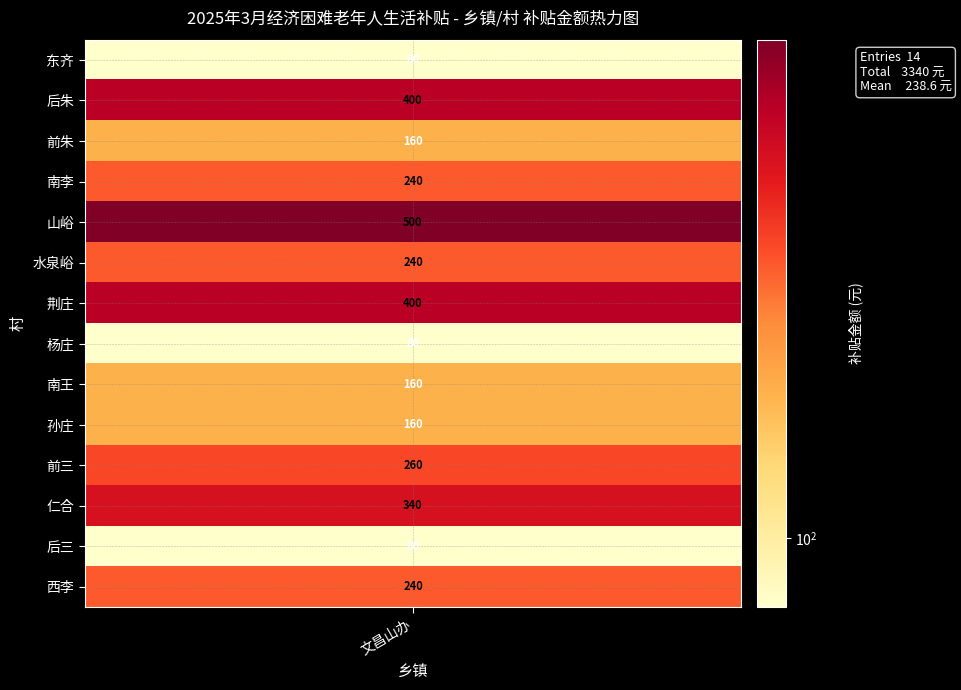

What is the smallest value displayed?

80